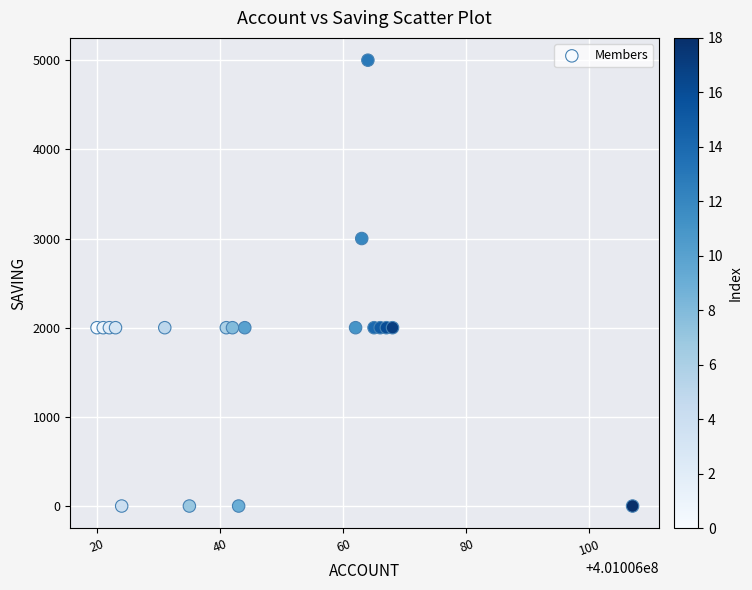

What is the range of X values (max minus min)?

87